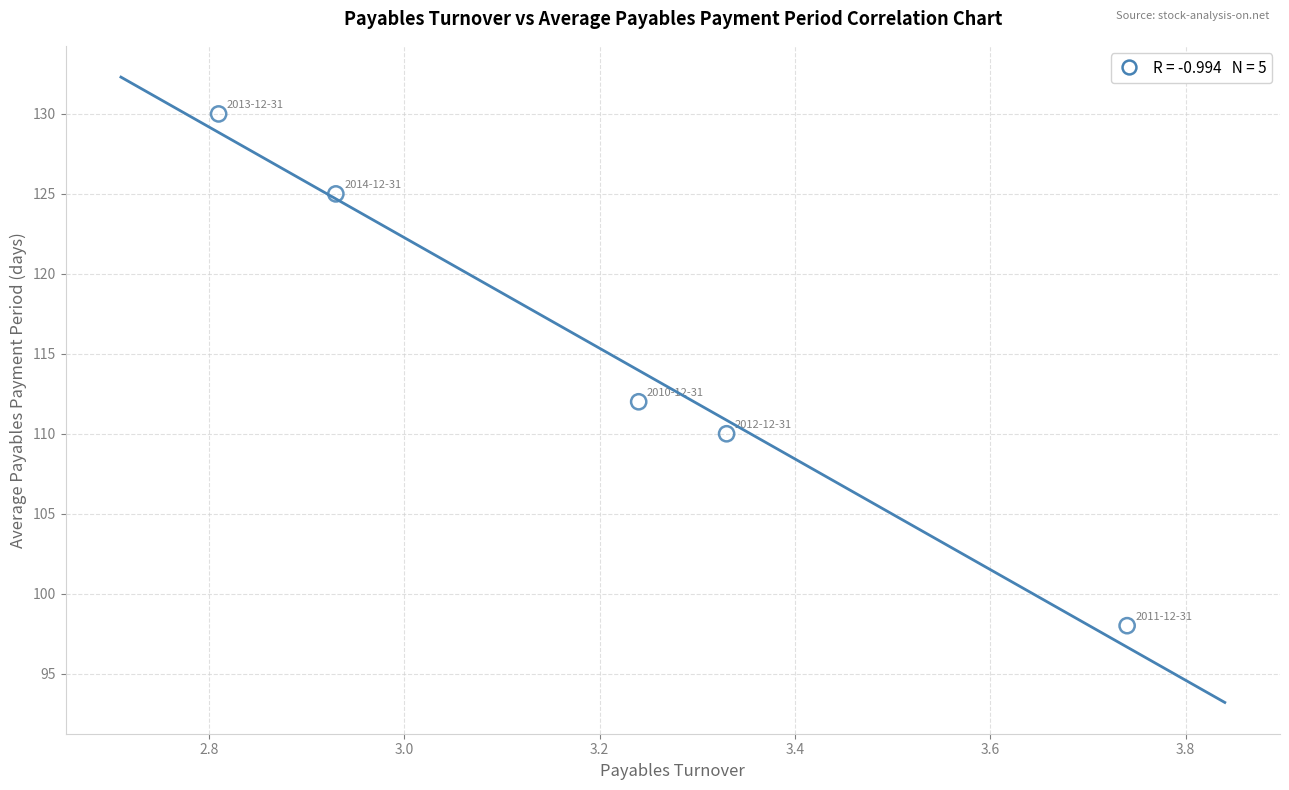

What is the range of Y values (max minus min)?

32